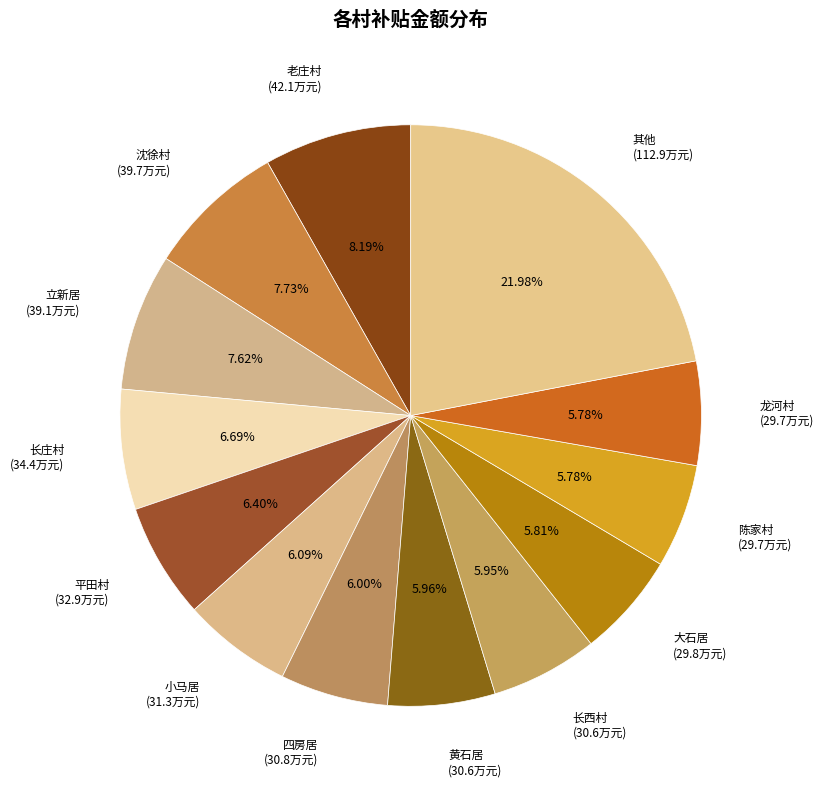

Combined, do 黄石居 and 长庄村 account for over 50%?

No